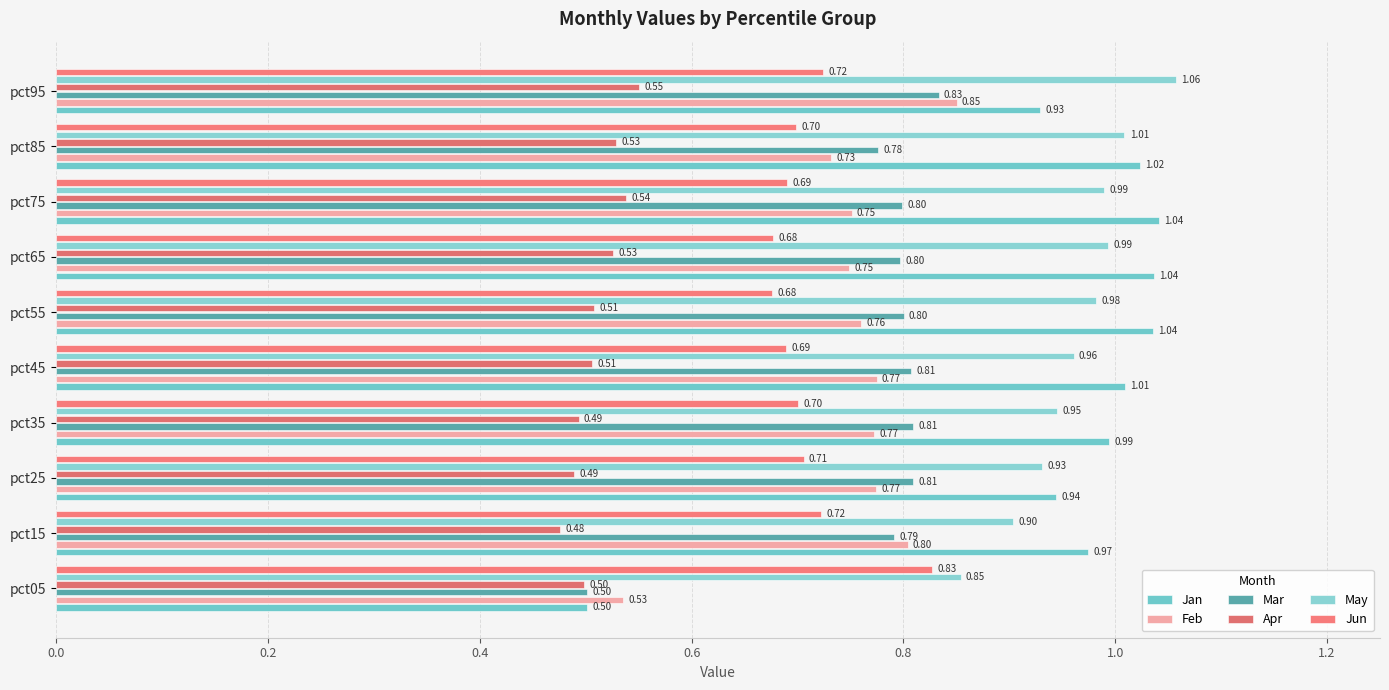

Count the number of categories in the chart.

10